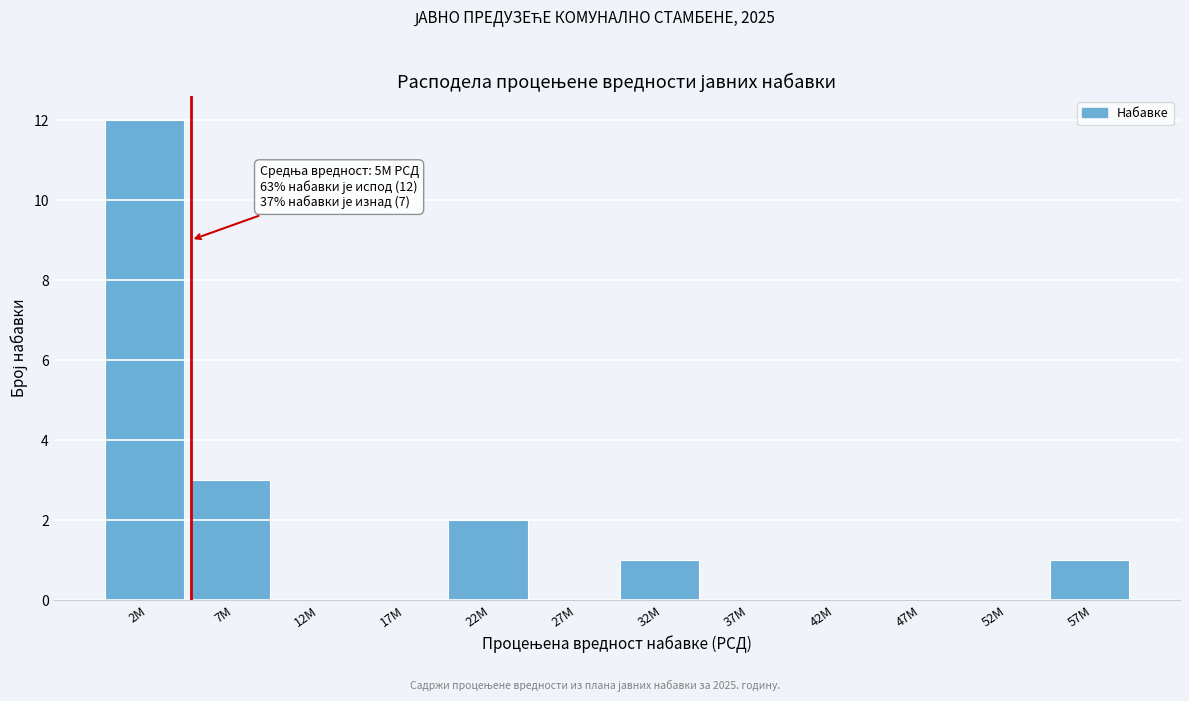

Reading left to right, extract all data points from this chart.

2M=12	7M=3	12M=0	17M=0	22M=2	27M=0	32M=1	37M=0	42M=0	47M=0	52M=0	57M=1